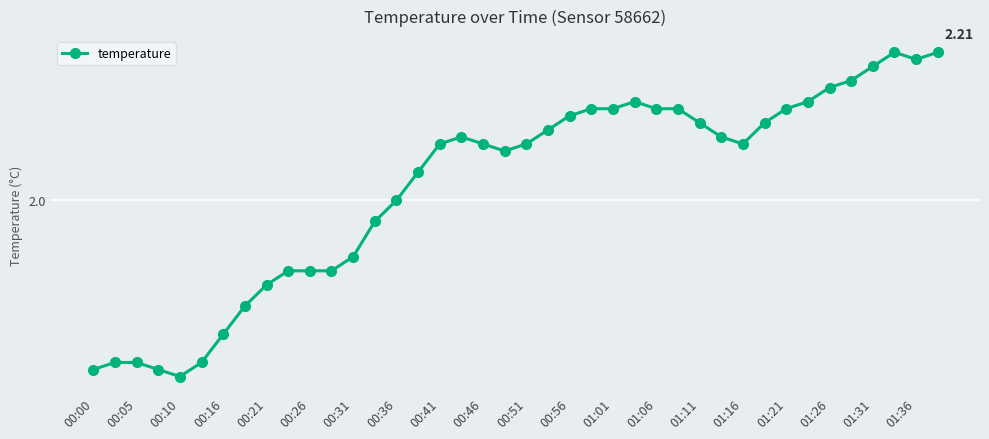

Reading left to right, transcribe all the data shown in this chart.

1.8	1.8	1.8	1.8	1.8	1.8	1.8	1.9	1.9	1.9	1.9	1.9	1.9	2.0	2.0	2.0	2.1	2.1	2.1	2.1	2.1	2.1	2.1	2.1	2.1	2.1	2.1	2.1	2.1	2.1	2.1	2.1	2.1	2.1	2.2	2.2	2.2	2.2	2.2	2.2